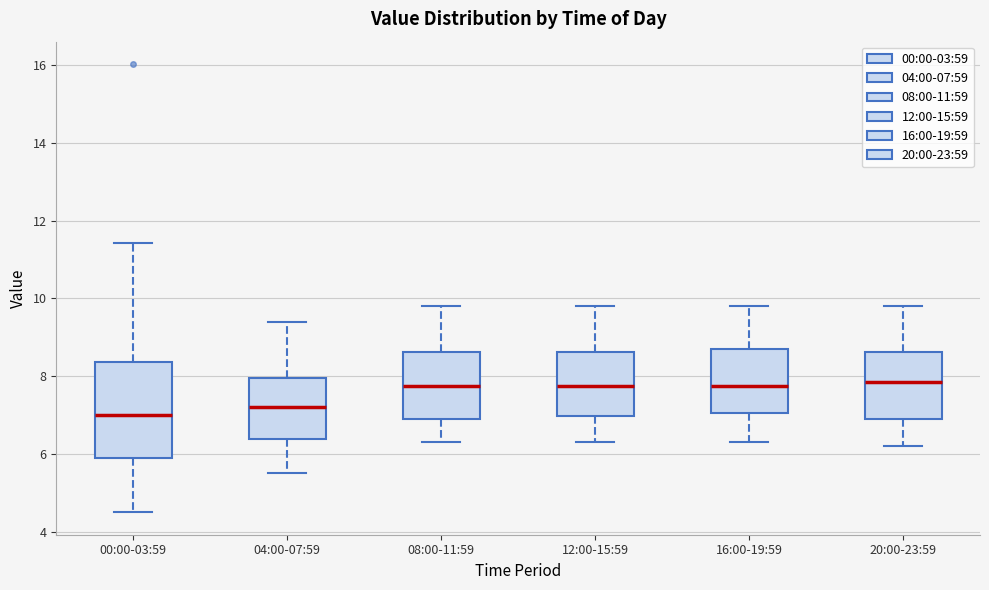

Which box has the lowest median line?

00:00-03:59